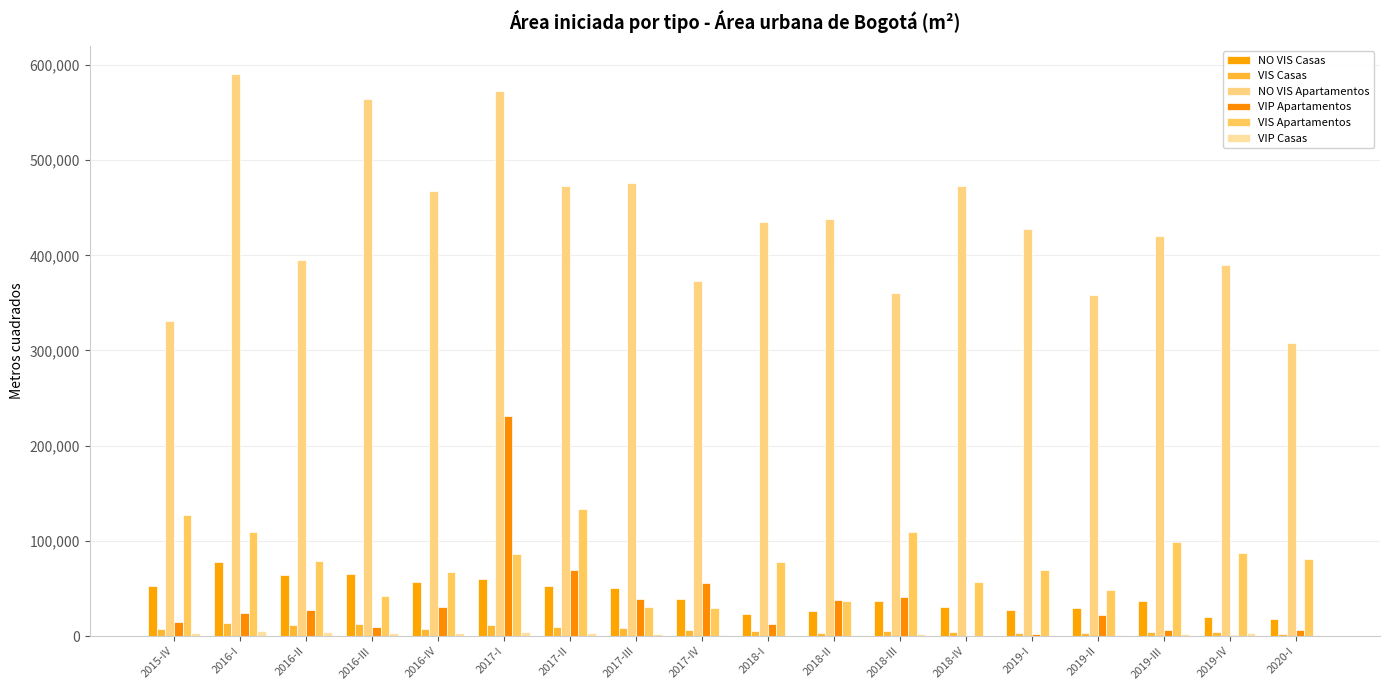

Which series has the widest spread of values?

NO VIS Apartamentos